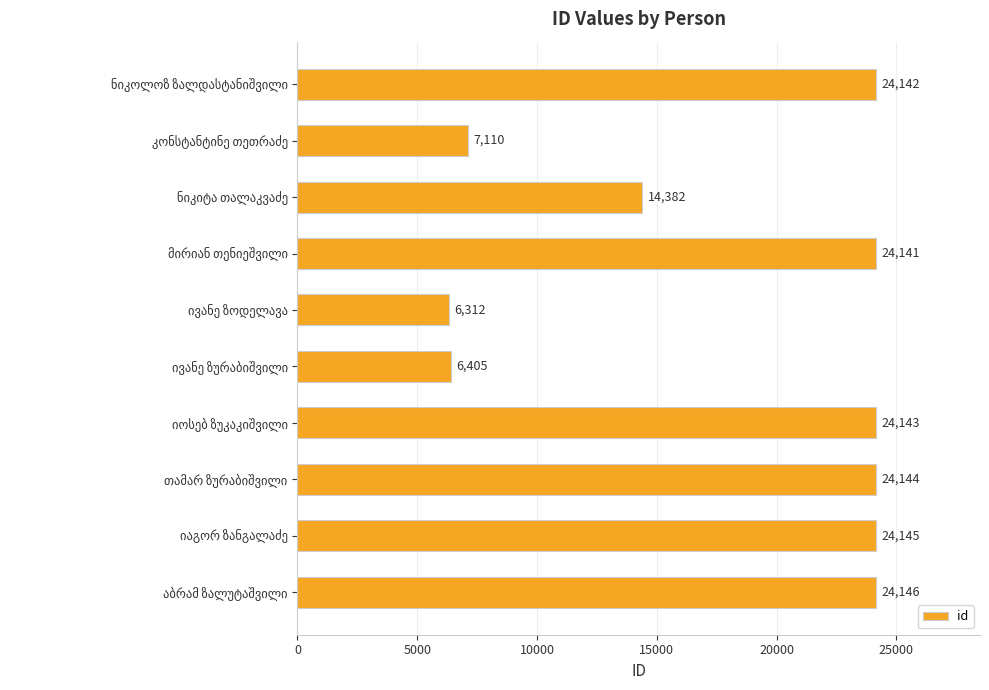

What is the difference between the second highest and second lowest values?

17740